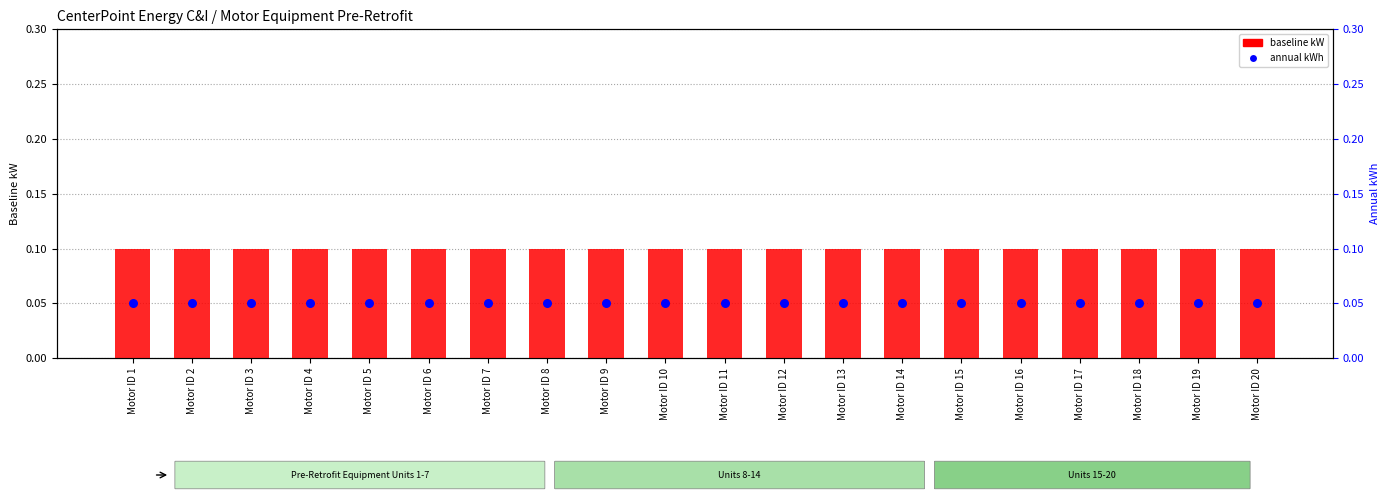

What are all the series names shown in the legend?

baseline kW, annual kWh